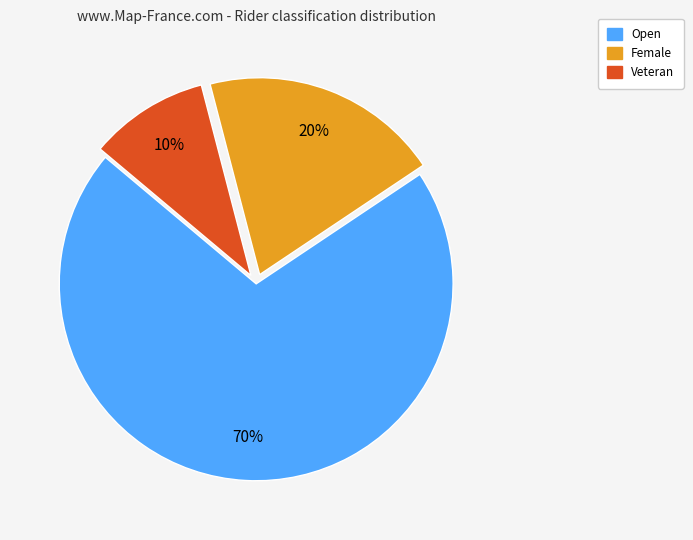

Which category has the smallest portion of the pie?

Veteran